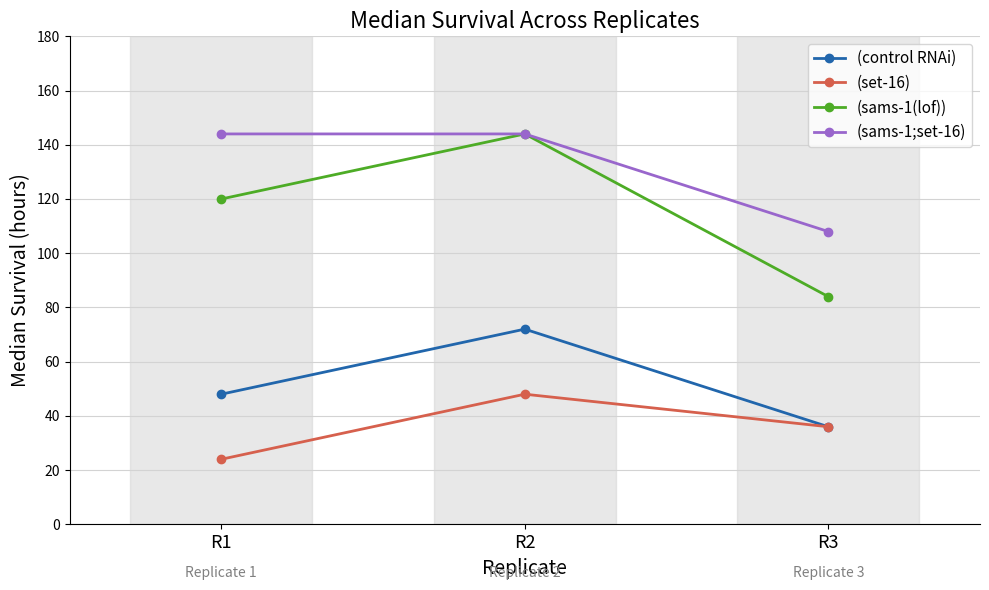

Is this an area chart (filled region under the line)?

No